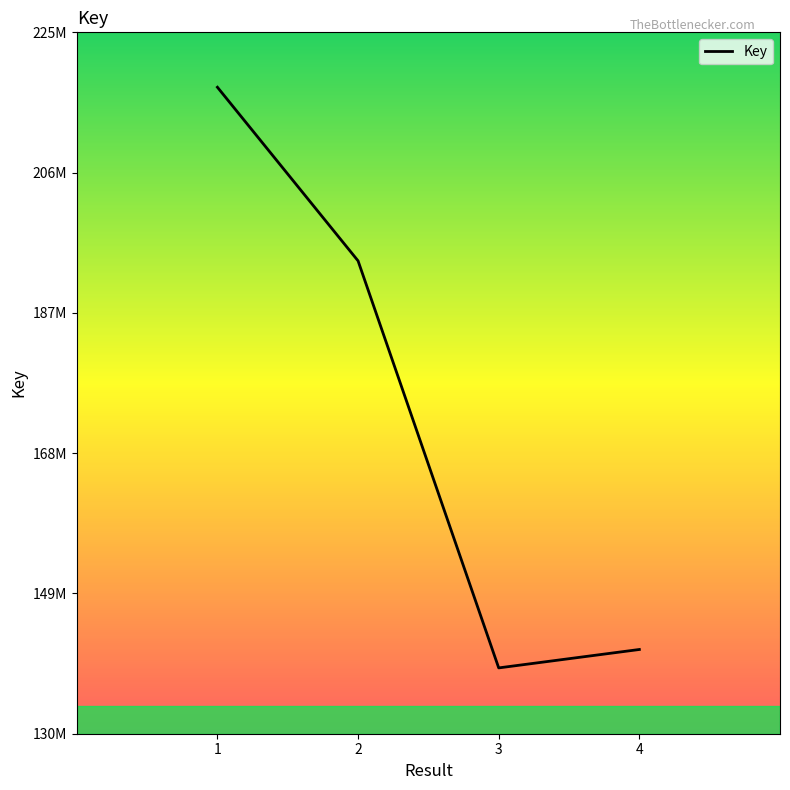

What is the difference between the values at 2 and 3?

55131792